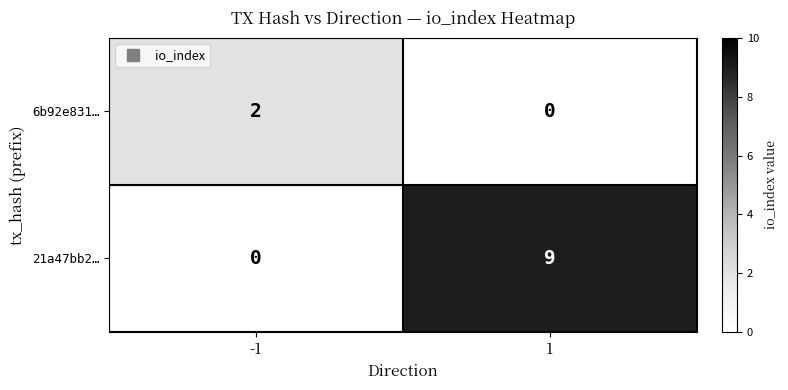

Which series has the largest total across all categories?

21a47bb2…